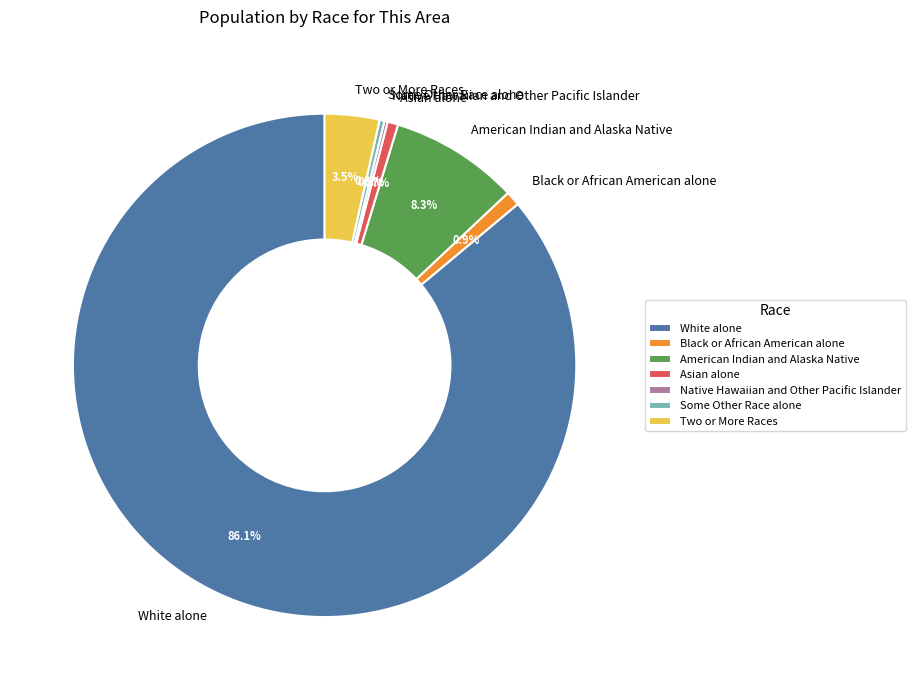

To the nearest percent, what is the combined percentage of White alone and Black or African American alone?

87%